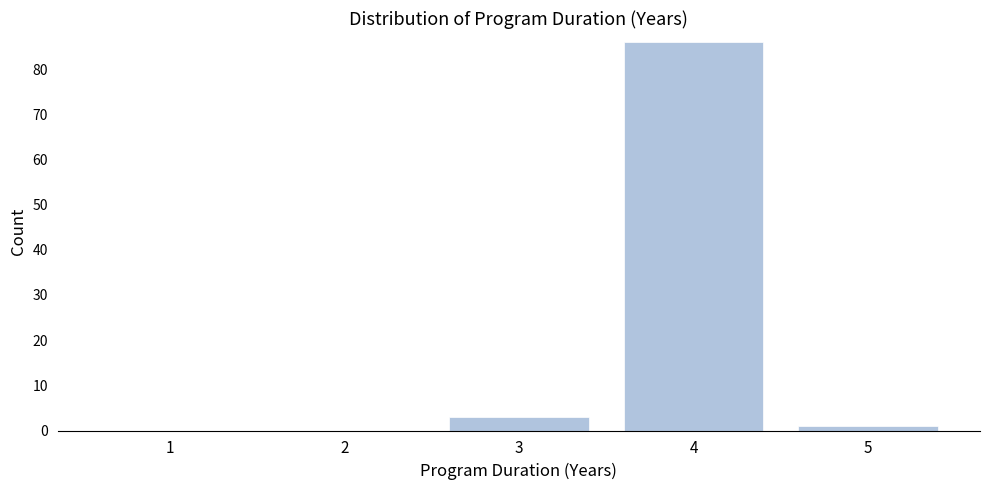

Reading left to right, what are all the values shown in this chart?

1=0	2=0	3=3	4=86	5=1